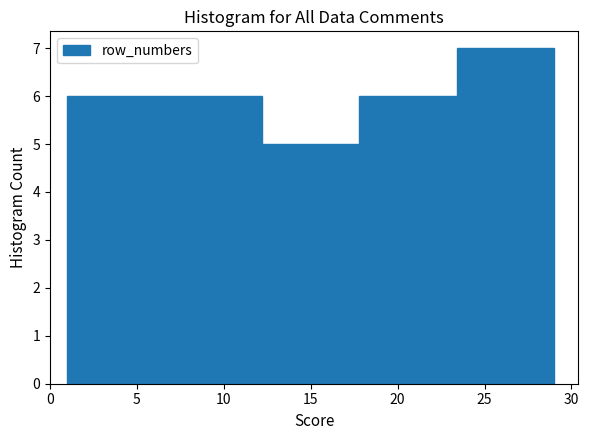

What is the height of the bar covering 23.4 to 29.0 on the x-axis? Neither the bar edges nor the heights are printed on the chart, so give them approximately, as read against the axes.

7